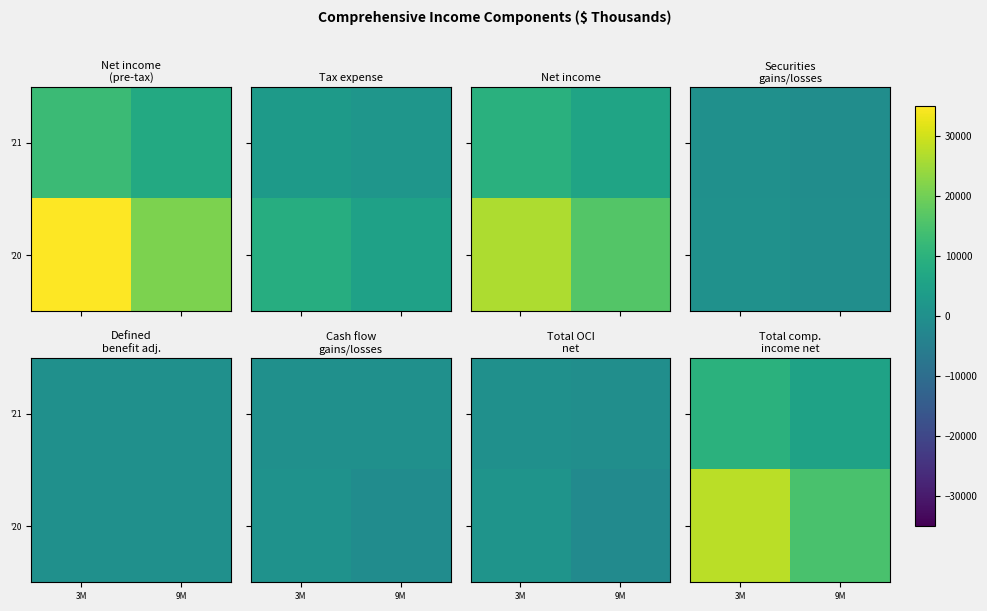

Count the '21 values in the range 5245 to 9724.

2